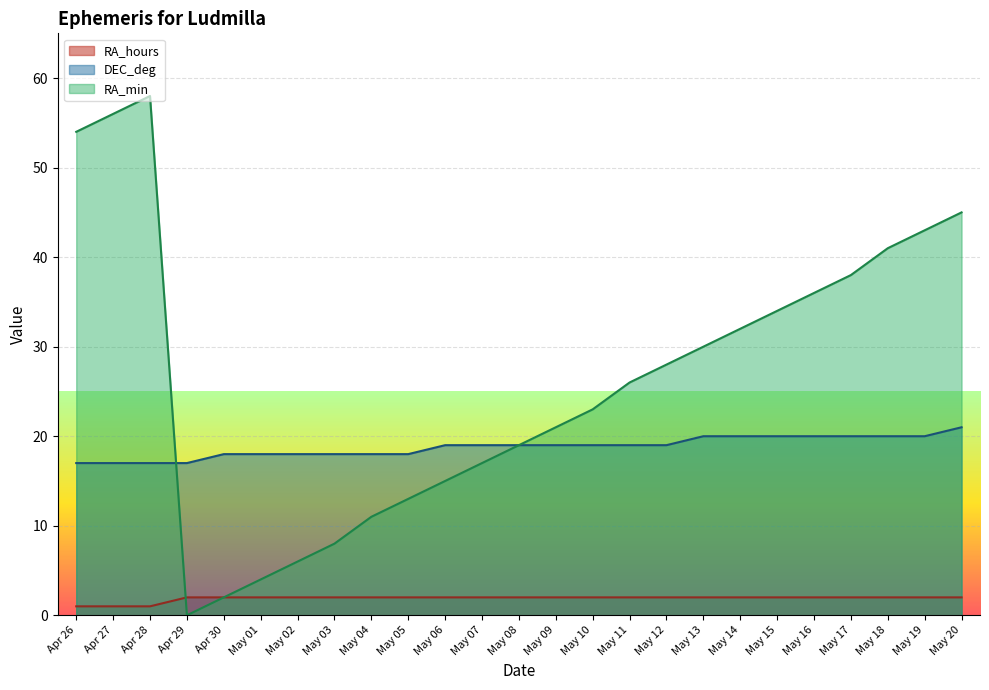

How many lines are shown in the chart?

3